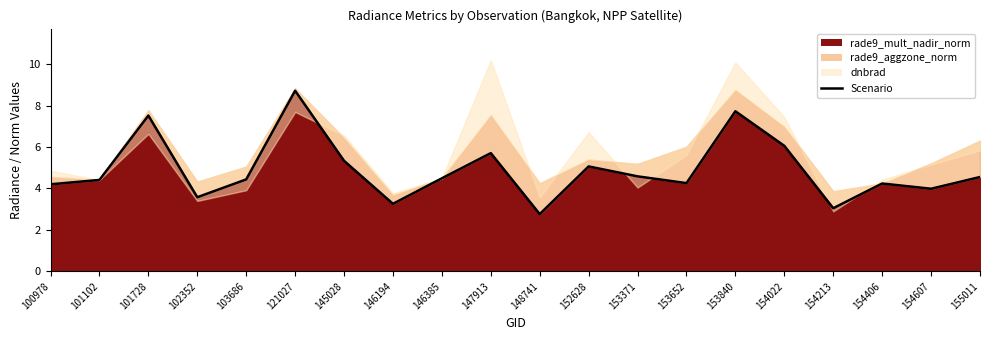

What is the value of the 17th point from the left?

3.0